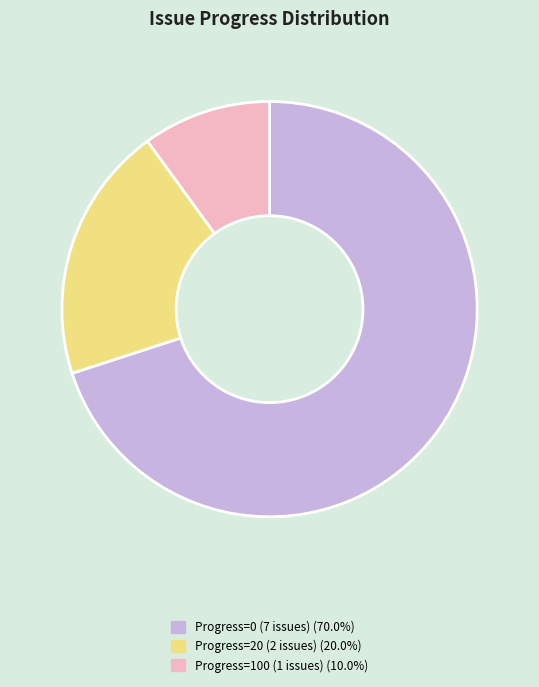

Is there a majority slice in this chart?

Yes